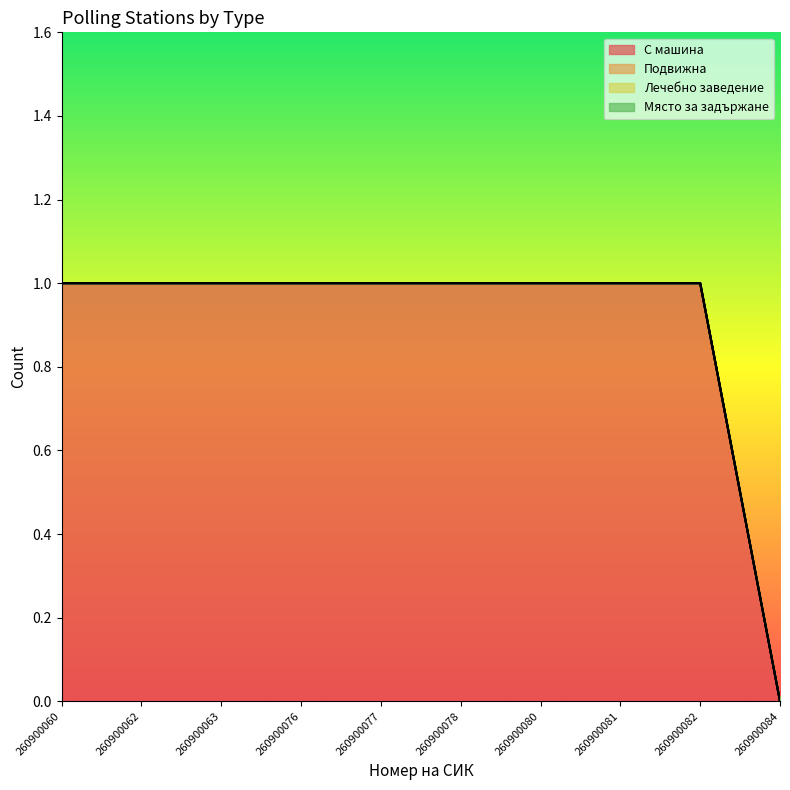

Between 260900080 and 260900084, which series saw the biggest shift?

С машина